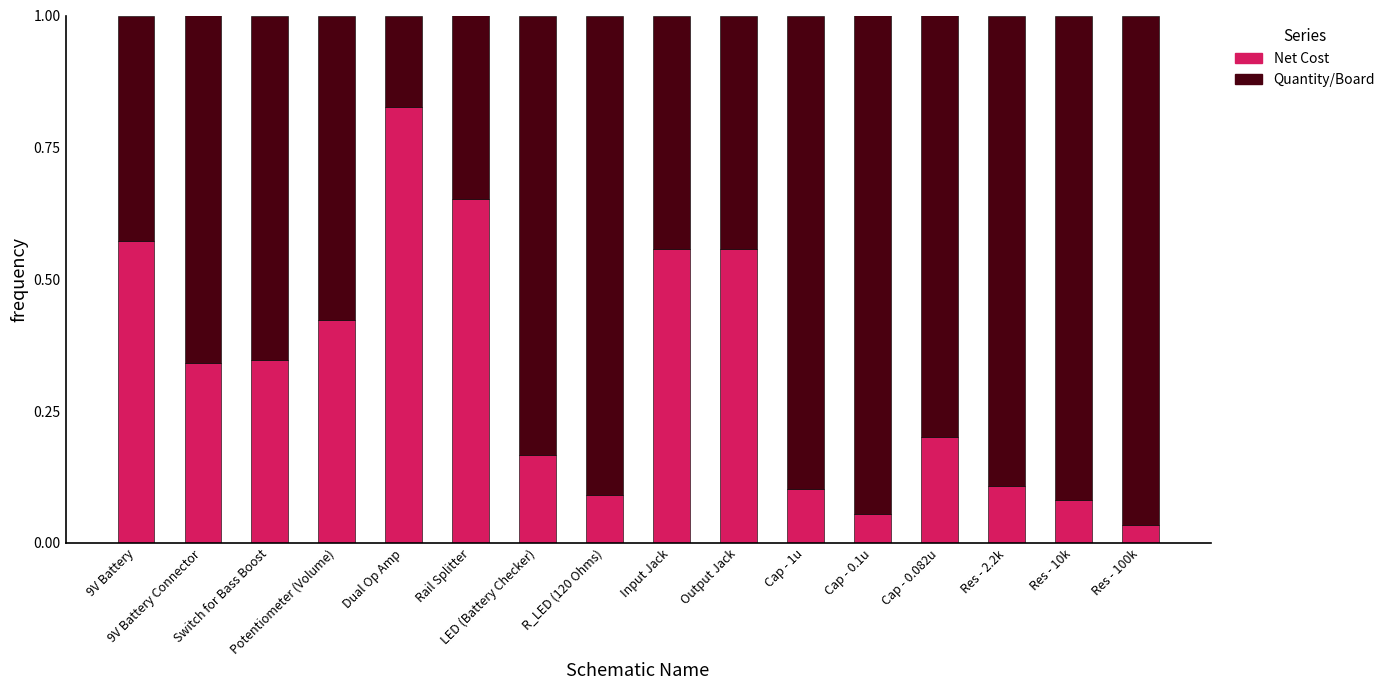

What is the sum of all Net Cost values?

5.1